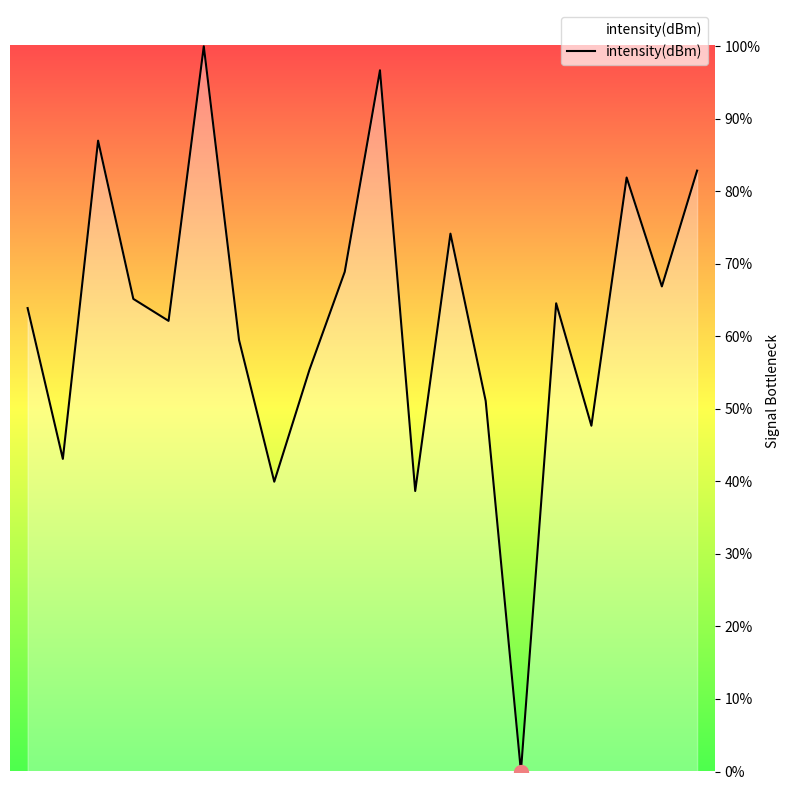

What is the greatest value displayed?

100.0